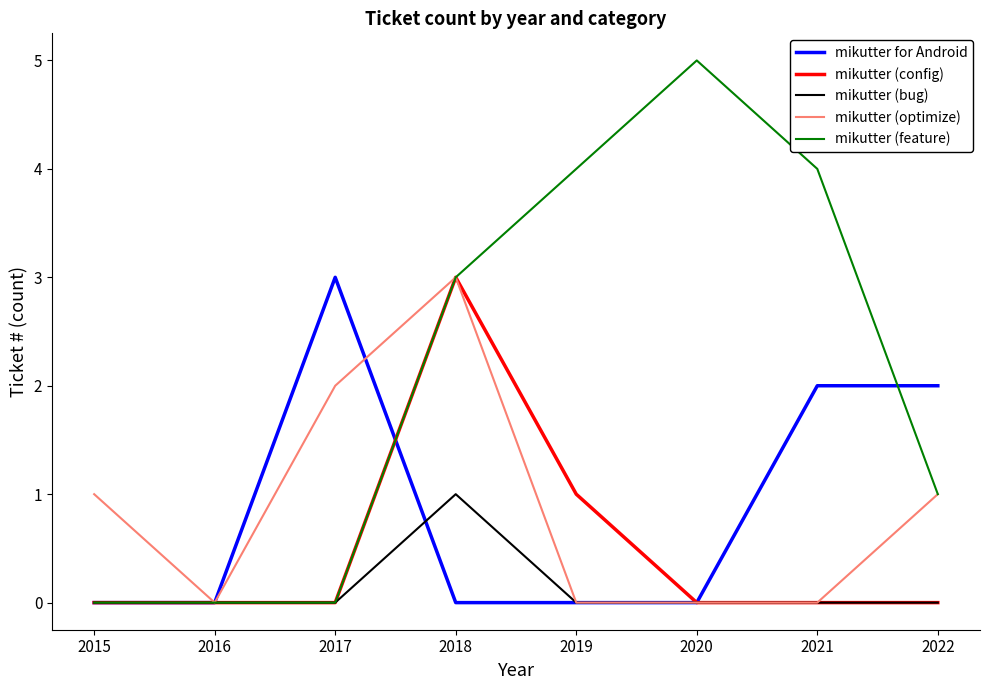

What is the difference between the highest and lowest values at 2015?

1